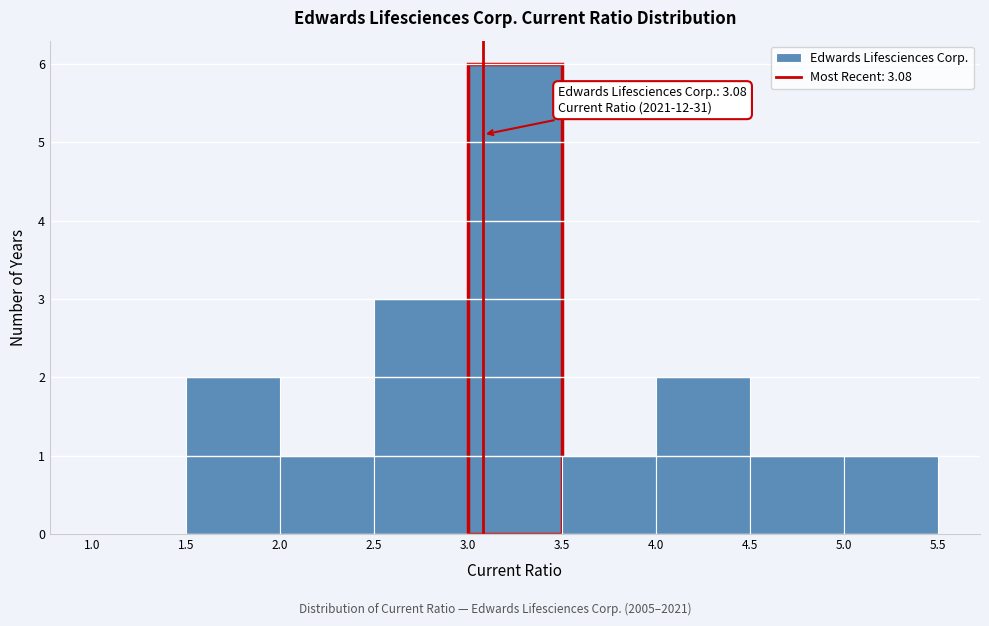

Which range on the x-axis has the tallest bar?

3.0 to 3.5